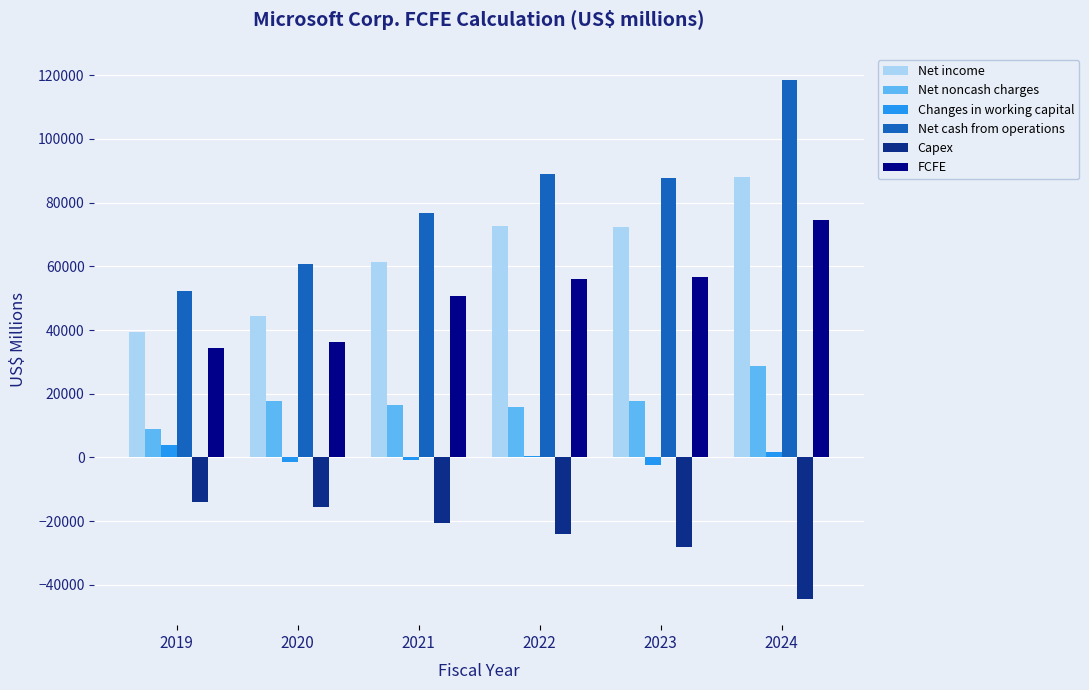

What is the sum of all Net noncash charges values?

105409